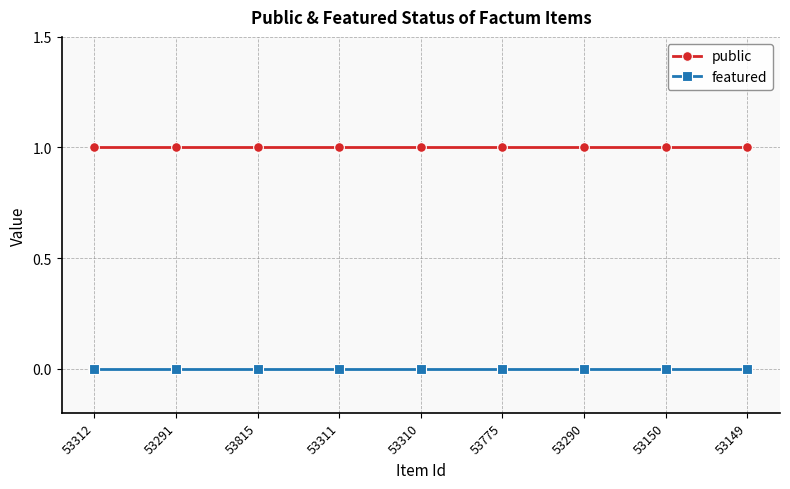

Is the value of featured at 53312 greater than the value of public at 53310?

No